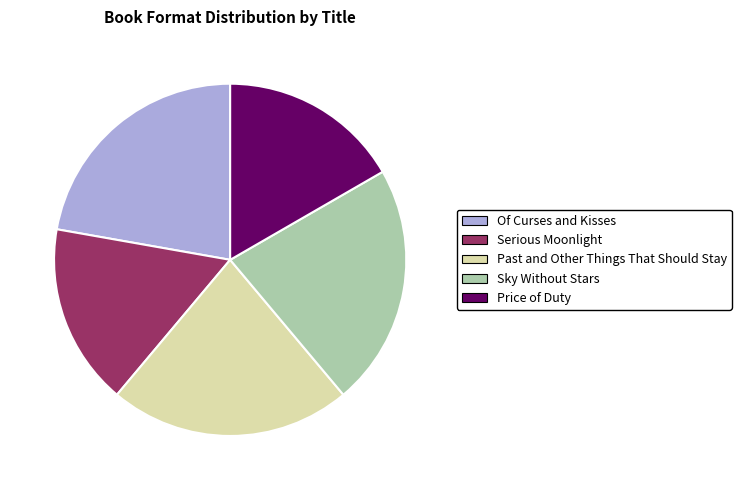

Does Sky Without Stars represent more than half of the total?

No